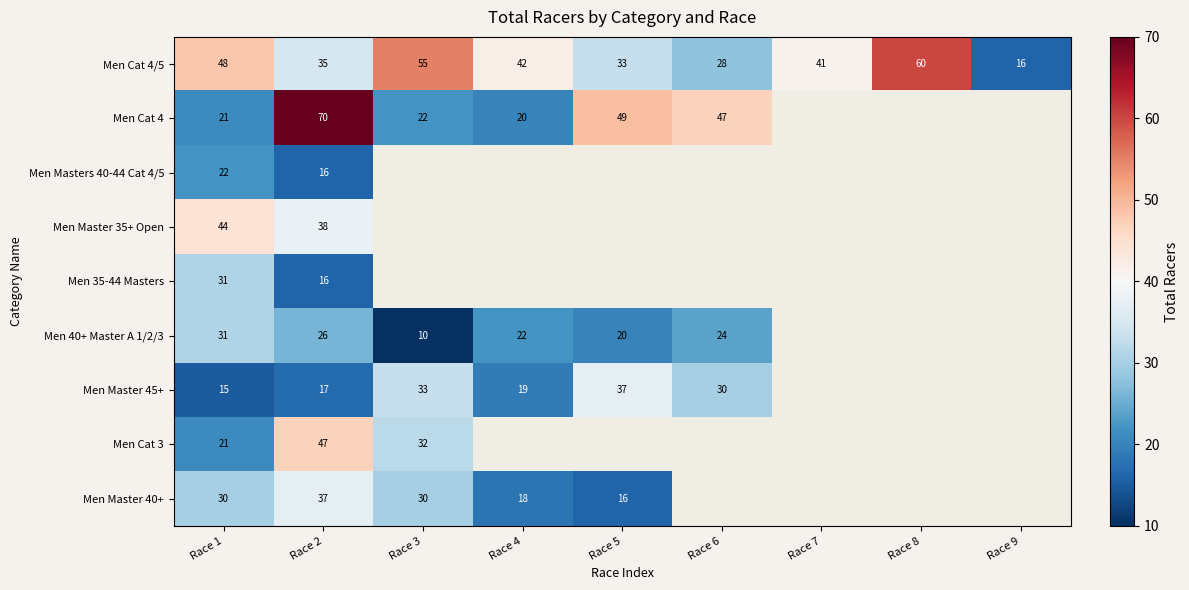

At which category does the chart reach its minimum across all series?

Race 3